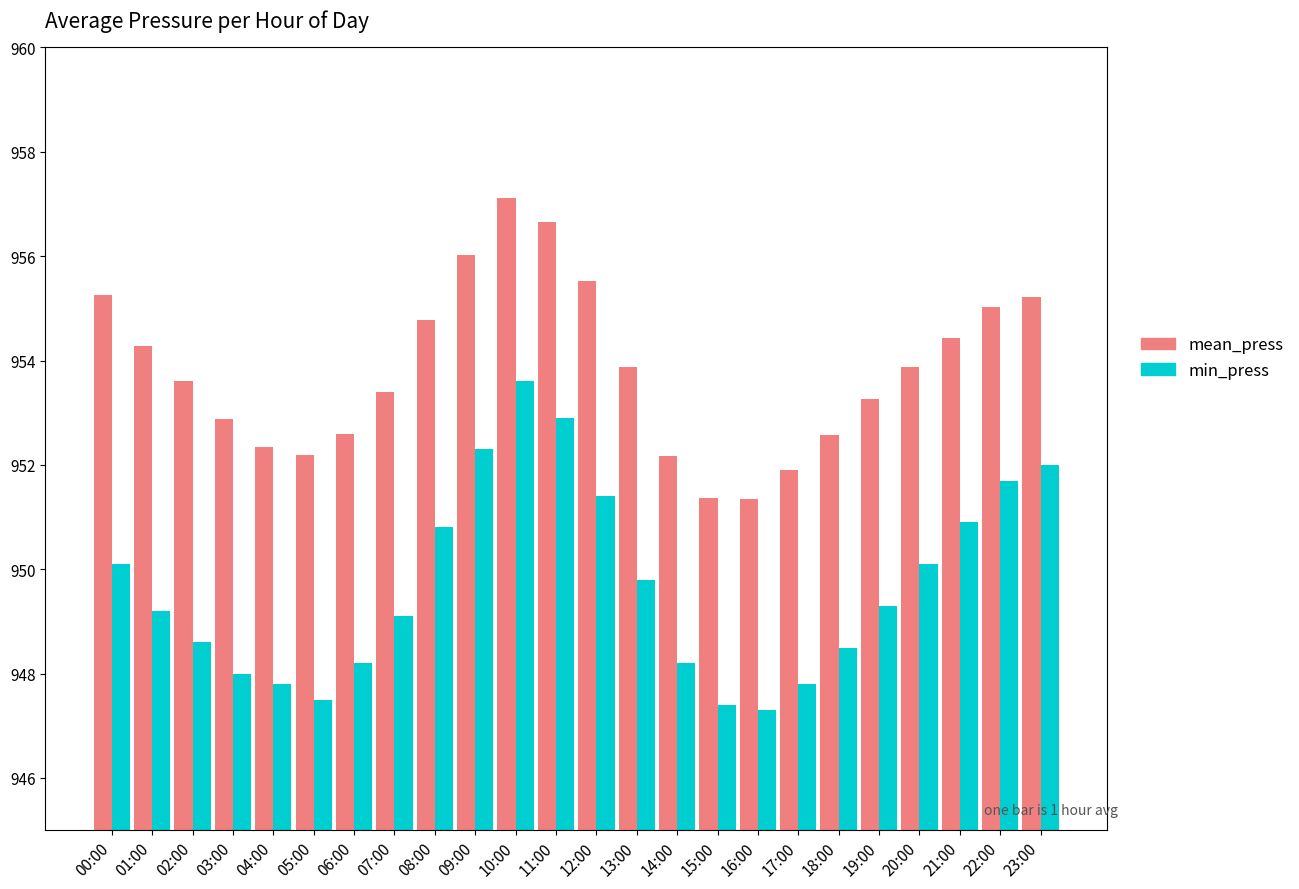

What is the label of the 10th bar from the left?

09:00